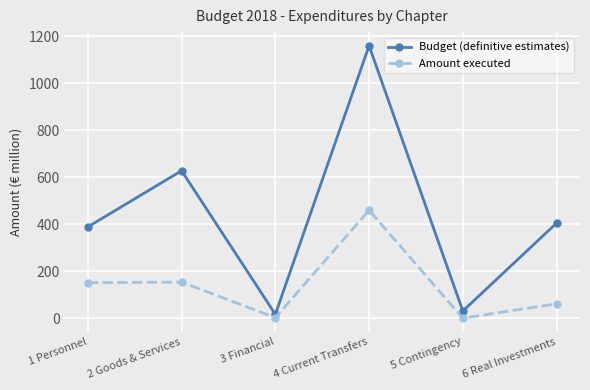

How many data points in Amount executed are above 151?

3